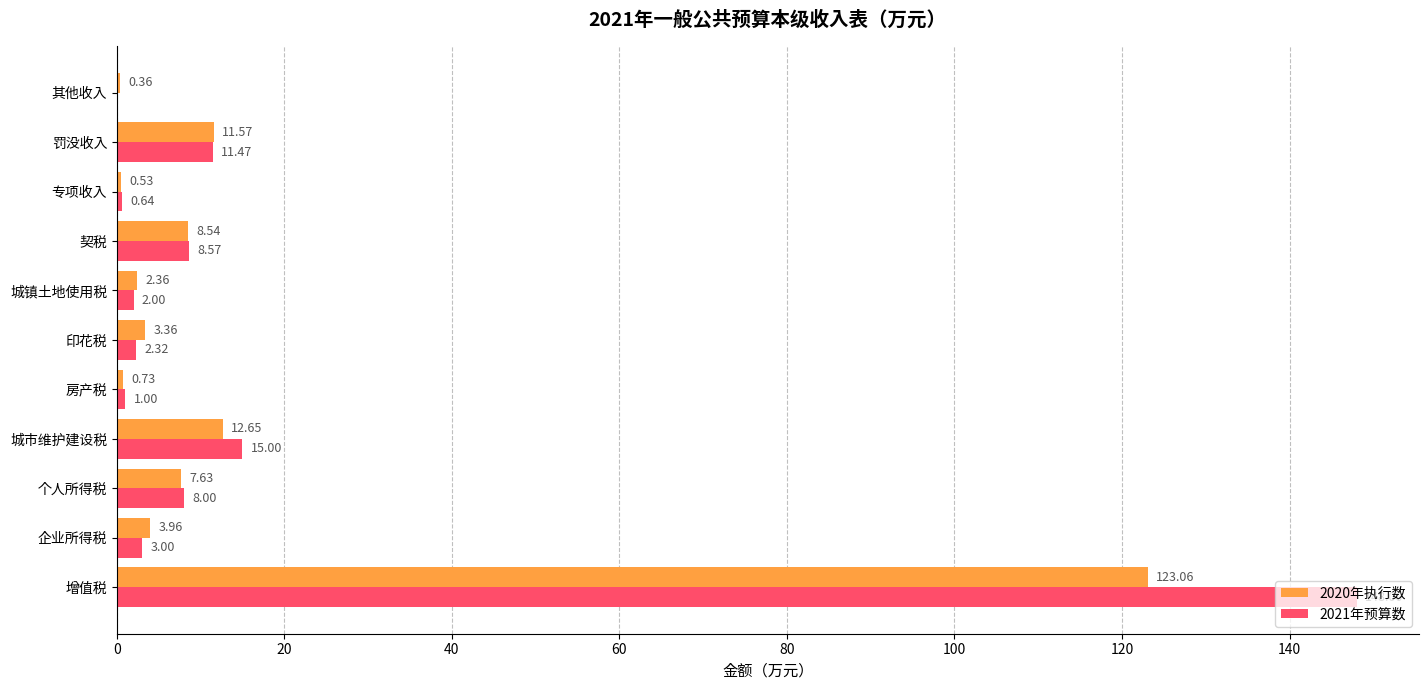

How many series are shown in this chart?

2